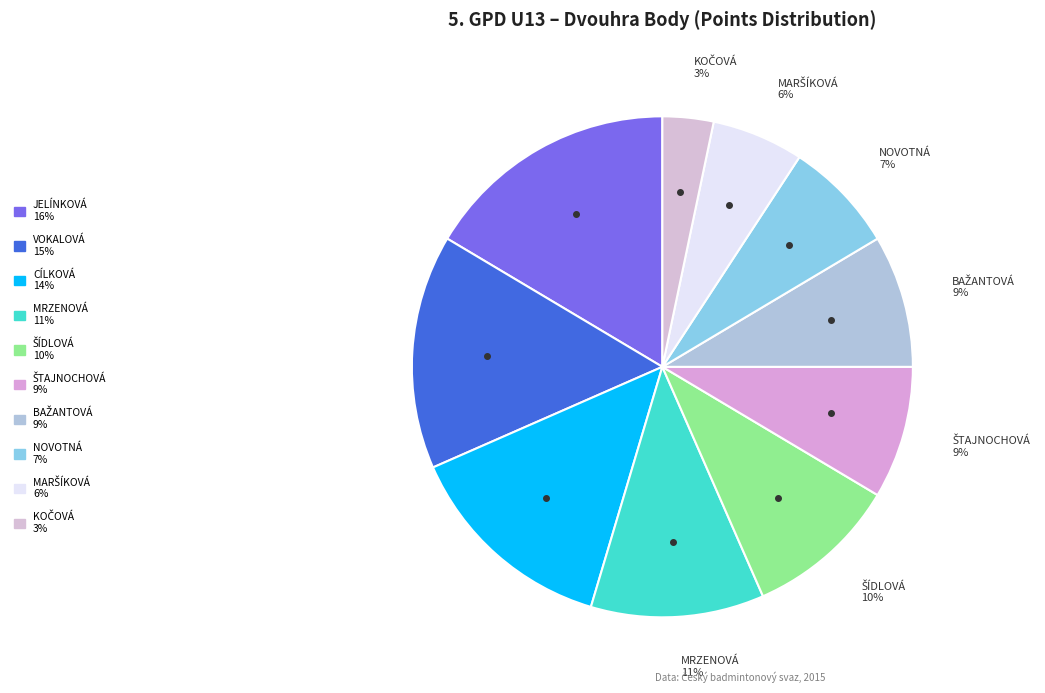

To the nearest percent, what is the difference between the largest and smallest slice percentages?

13%